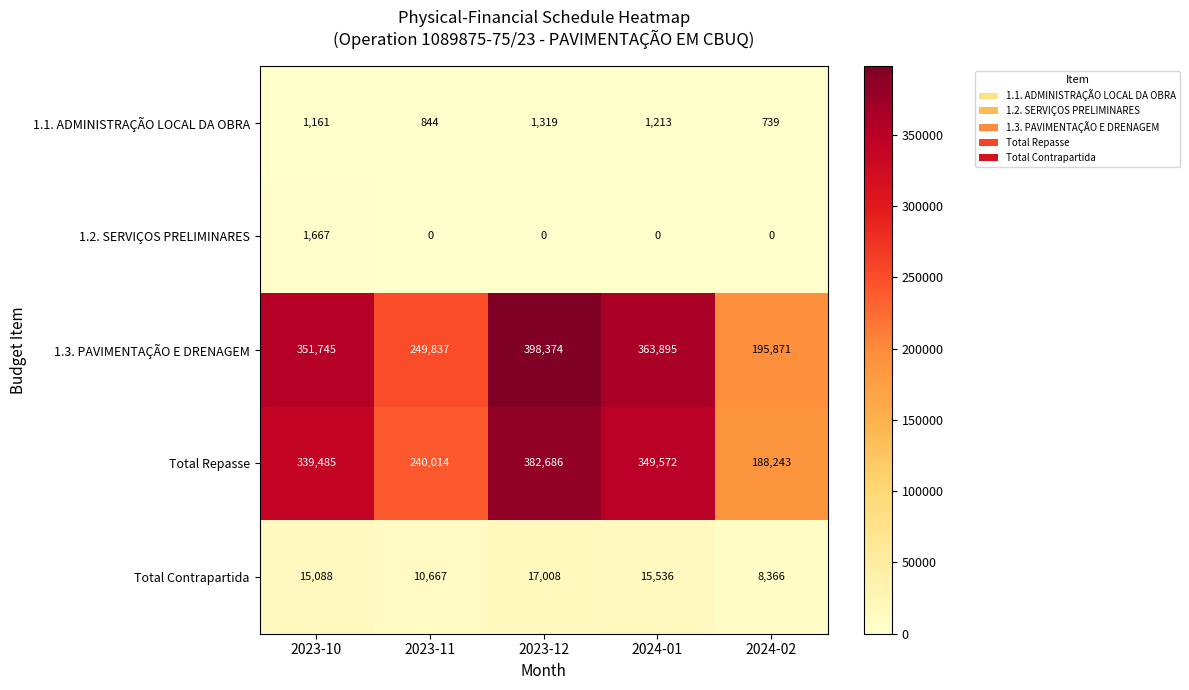

The 1.2. SERVIÇOS PRELIMINARES series shows -916 at 2023-12. True or false?

False